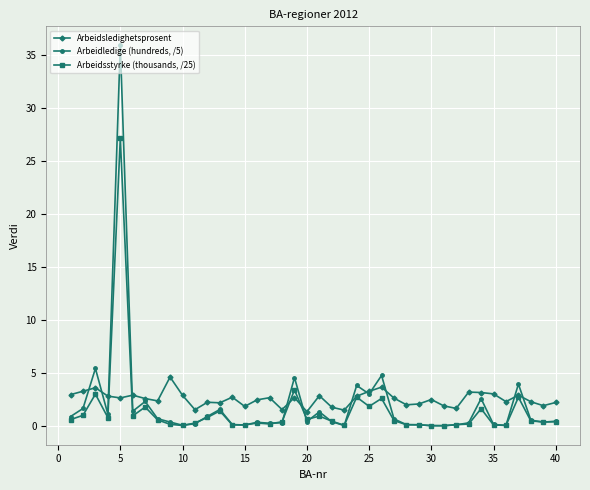

What is the greatest value displayed?

35.9